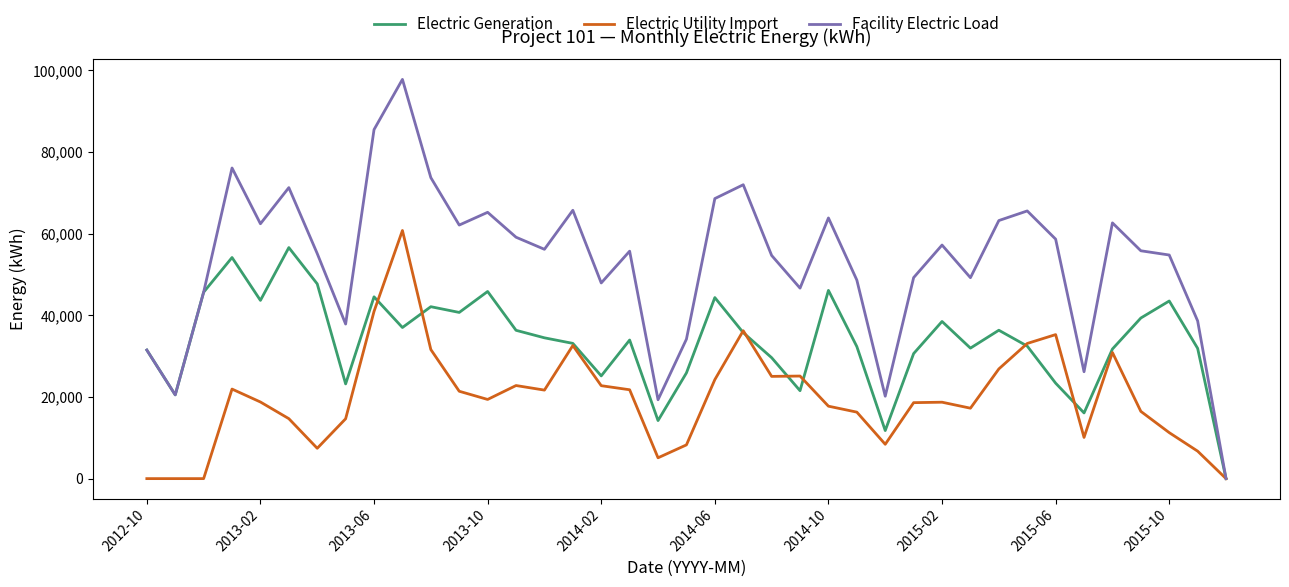

How many positive values does the Electric Generation series have?

38